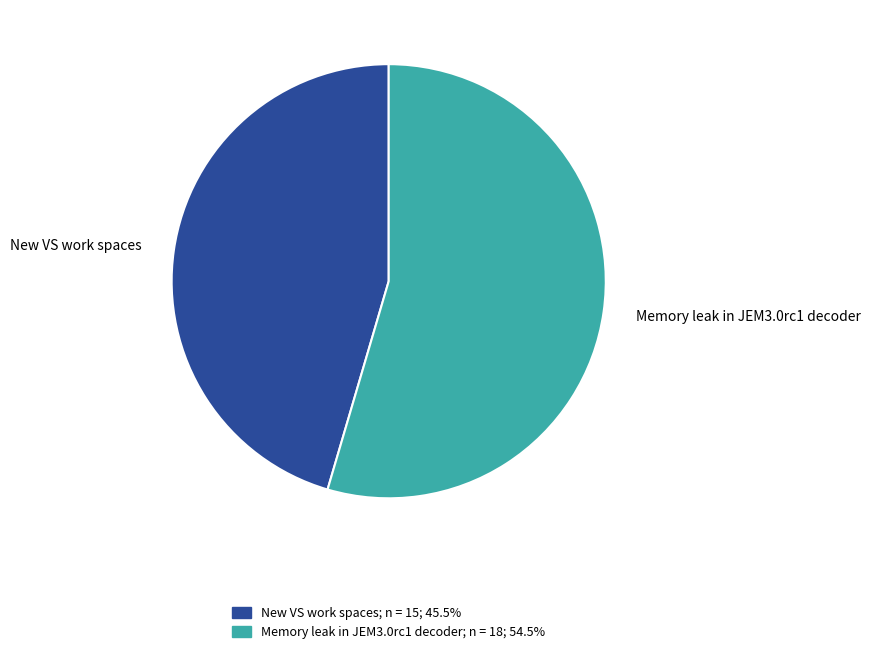

Count the number of slices in the pie.

2